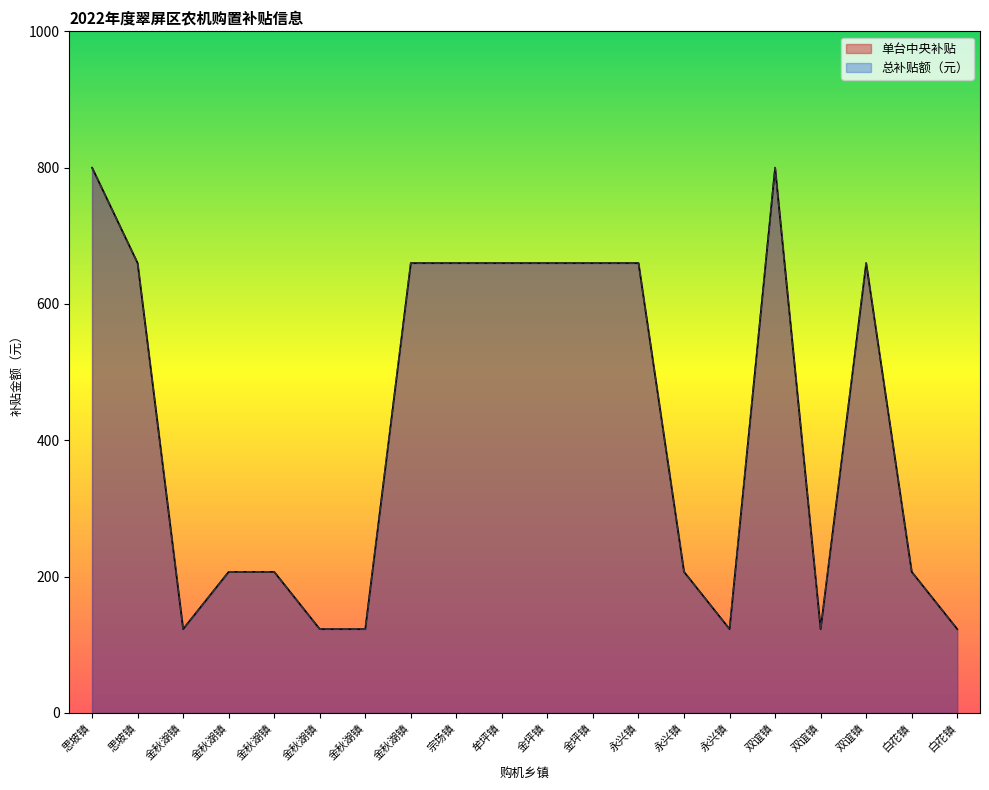

The value of 总补贴额（元） at 永兴镇 is 207. True or false?

True